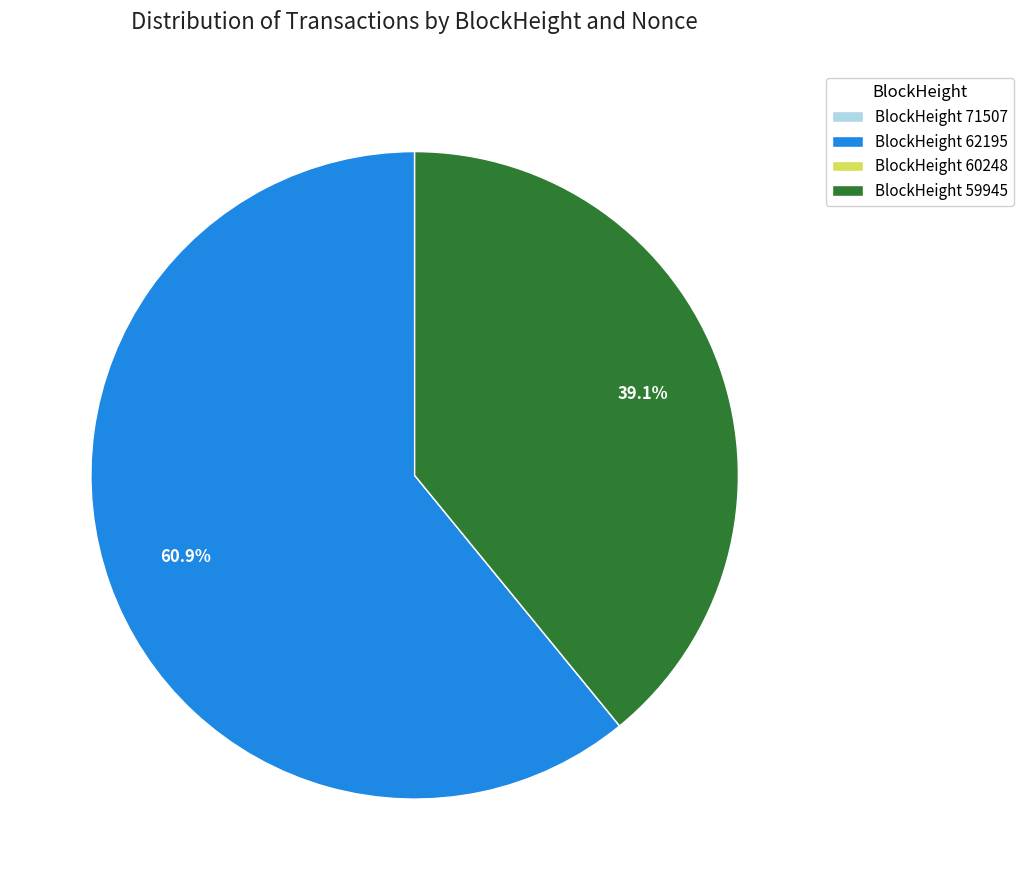

What percentage do BlockHeight 62195 and BlockHeight 59945 together represent?

100.0%